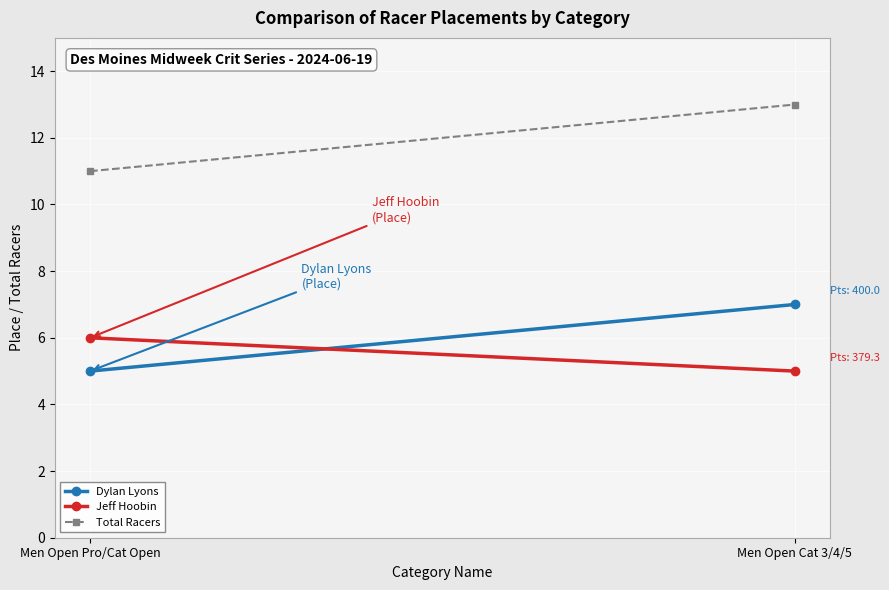

The Total Racers series shows 15 at Men Open Pro/Cat Open. True or false?

False